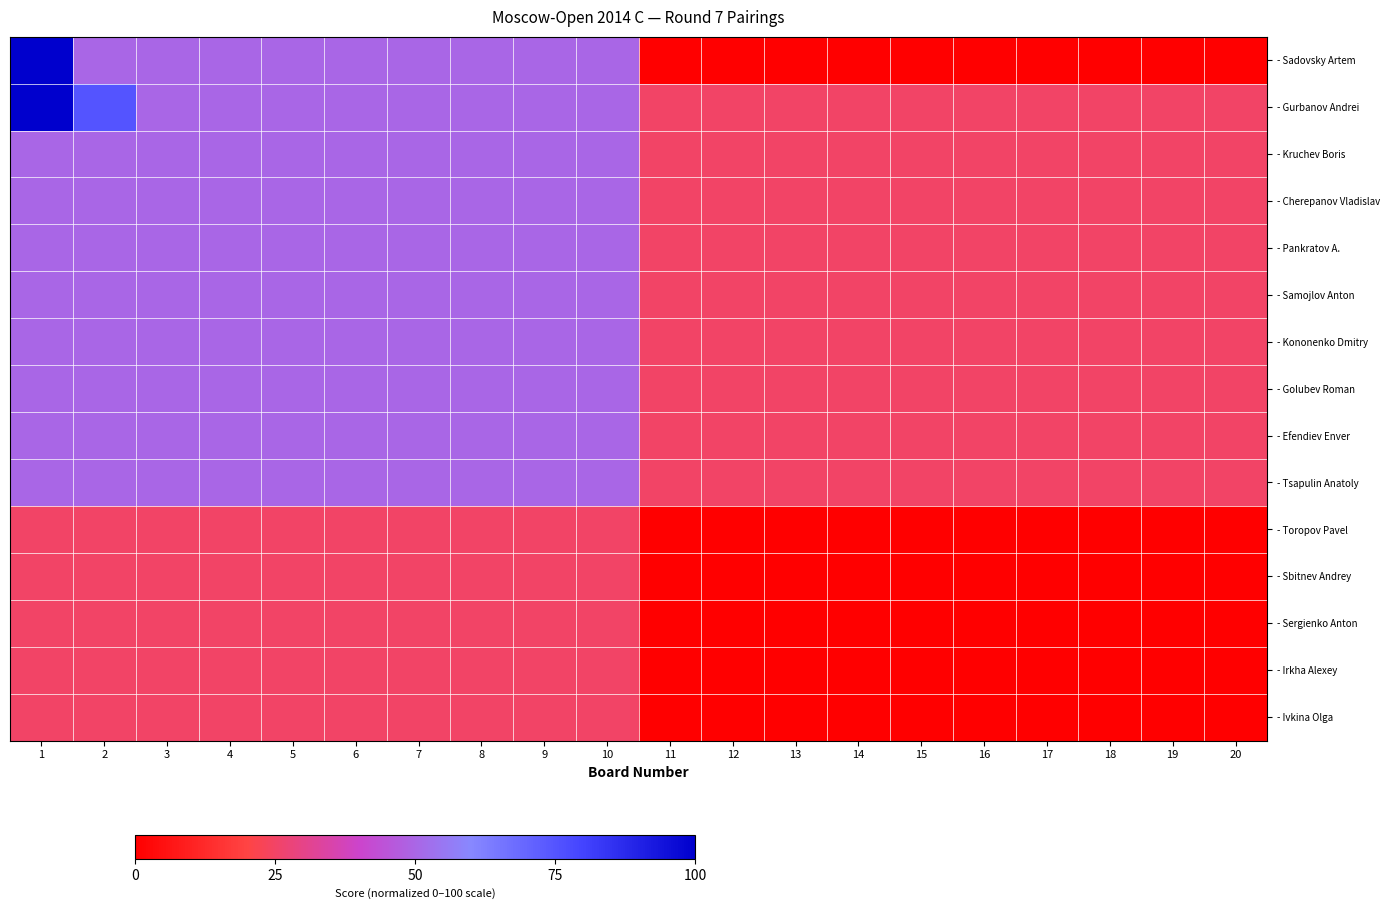

Which series changed the most between 8 and 18?

- Sadovsky Artem